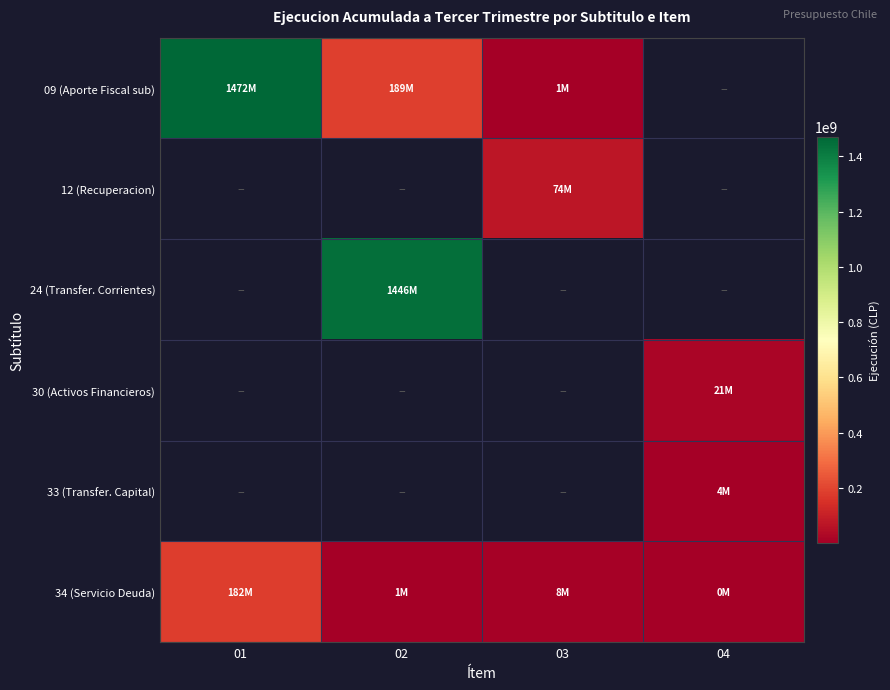

How many data points does each series have?

4